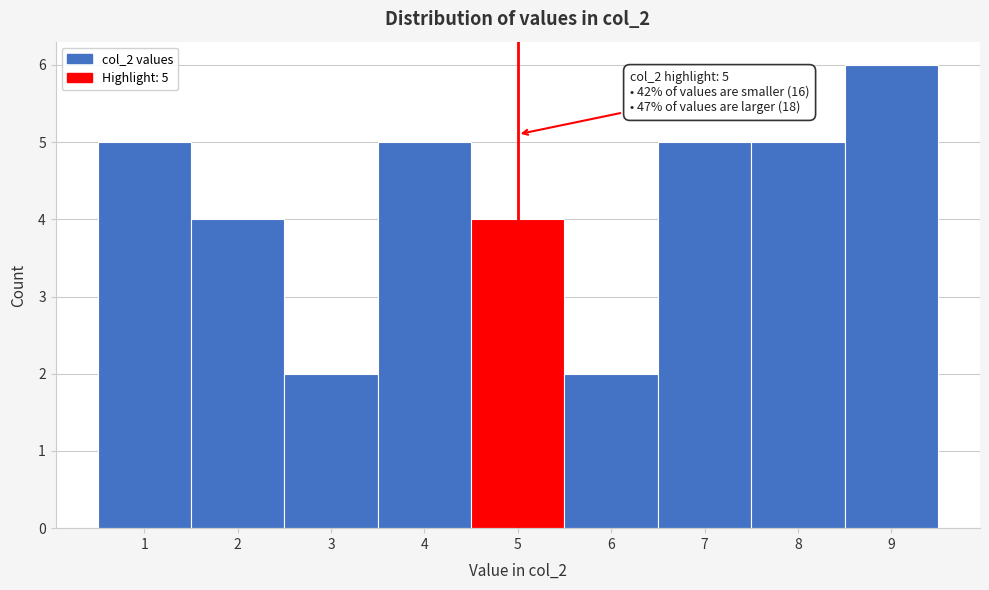

Which range on the x-axis has the tallest bar?

8.5 to 9.5